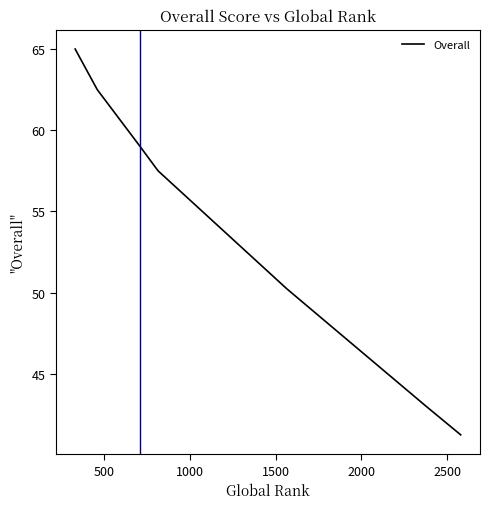

What is the difference between the second highest and second lowest values?

19.5